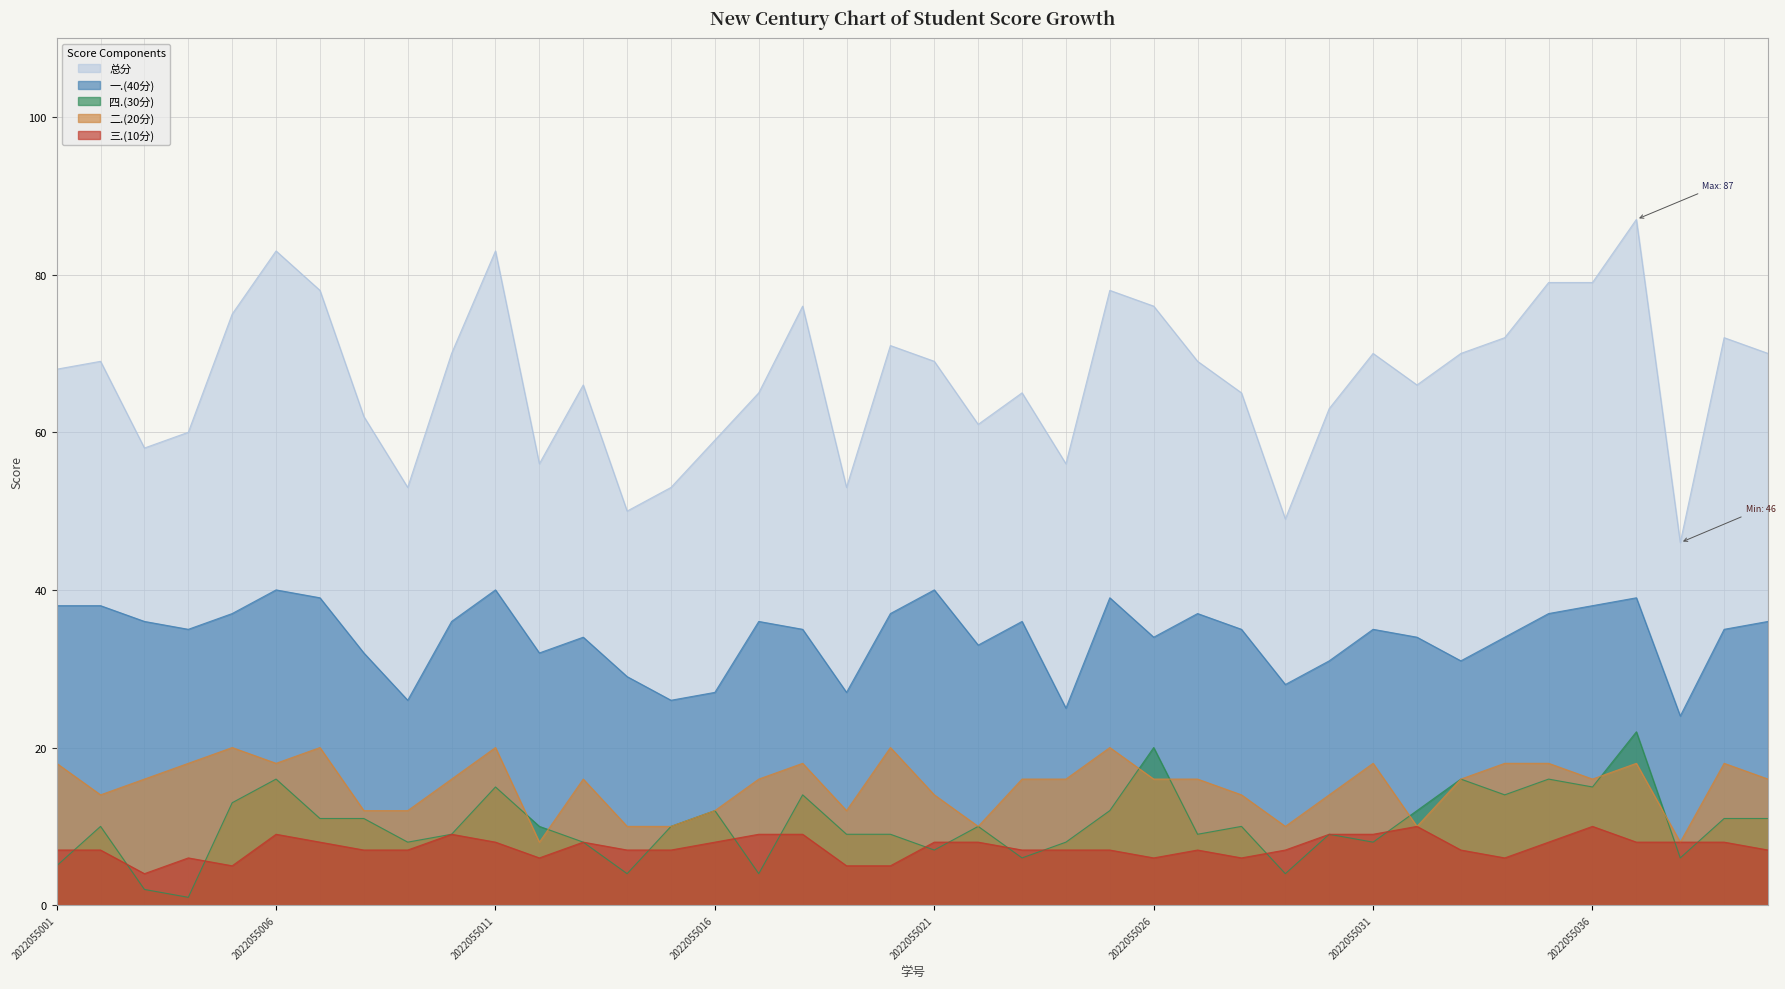

True or false: 三.(10分) has a value of 10 at 2022055032.

True